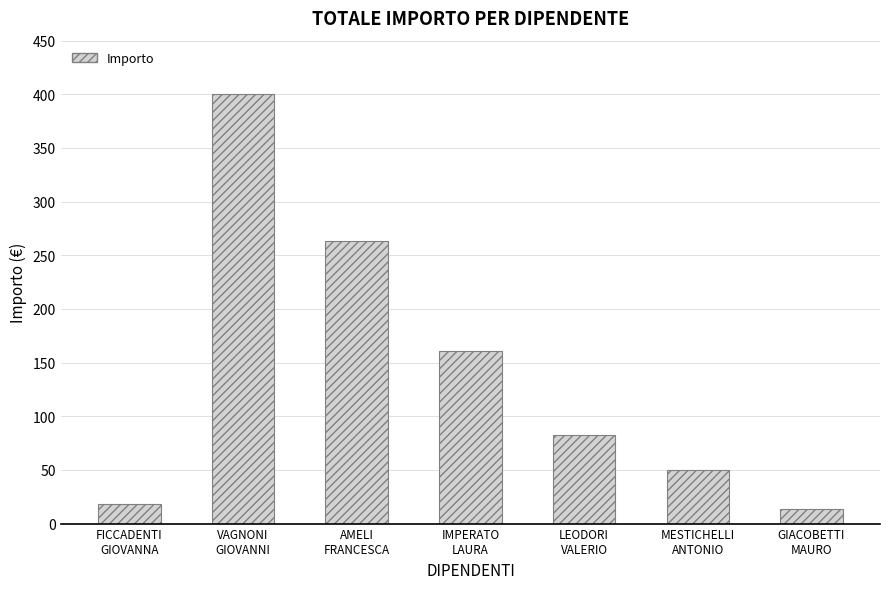

The value at AMELI
FRANCESCA is 263.5. True or false?

True